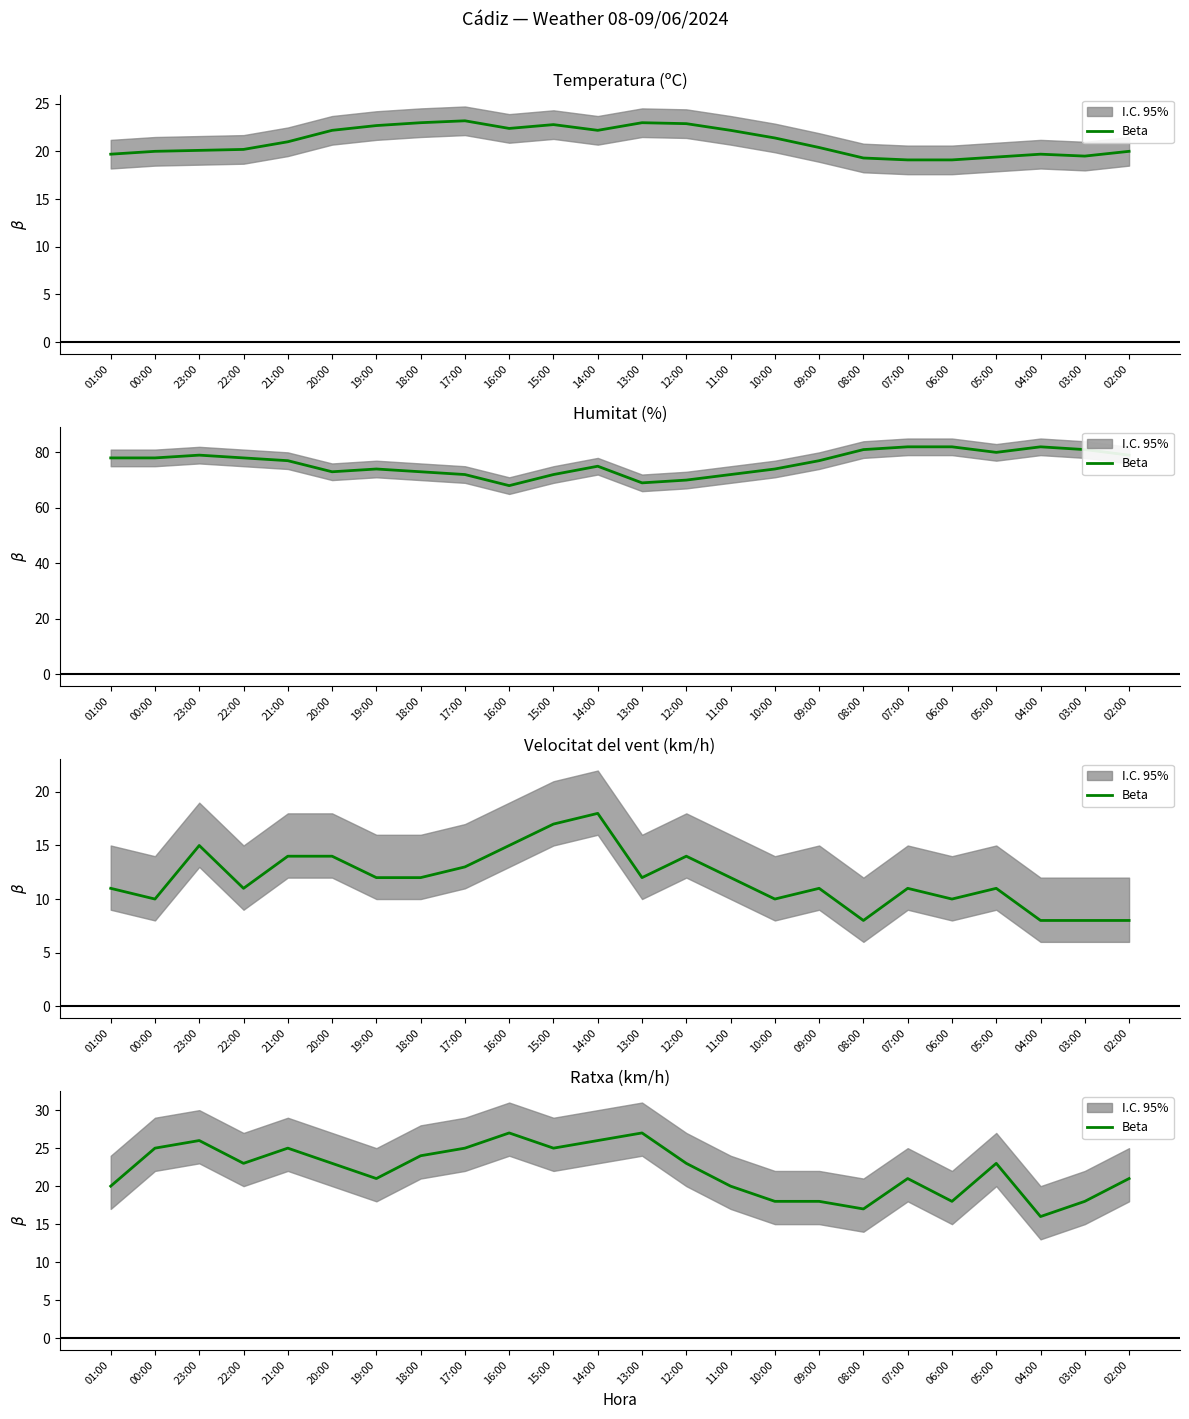

Where is the first local minimum?

22:00